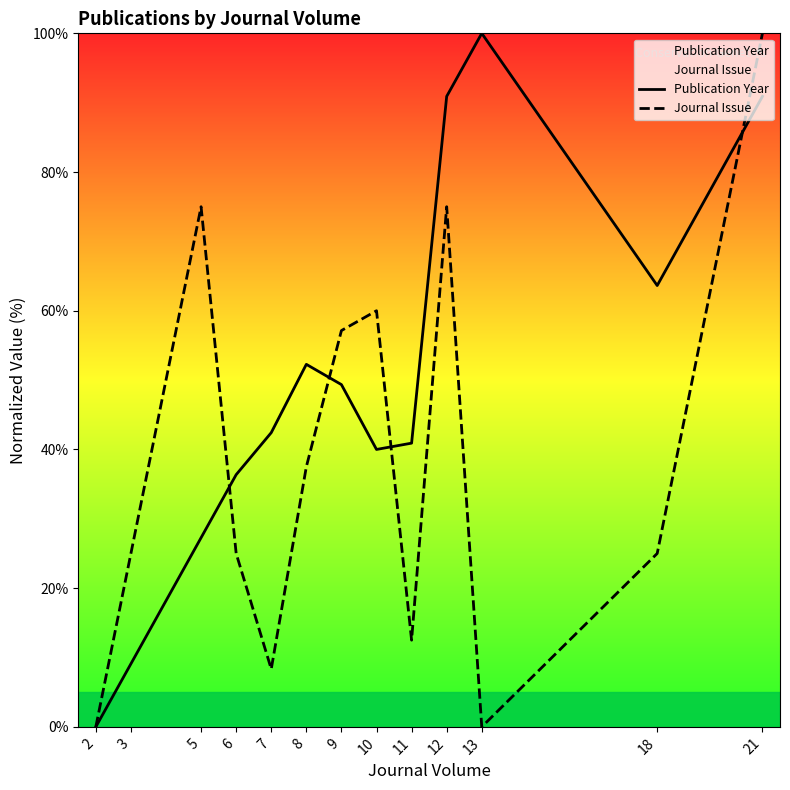

True or false: Publication Year has more than 0 points higher than both neighbors.

True